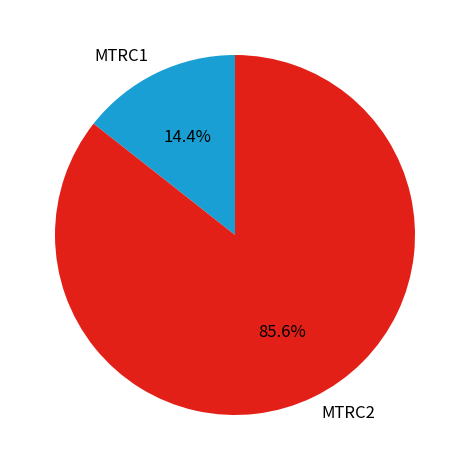

Is it true that MTRC1 is 27% of the pie?

False